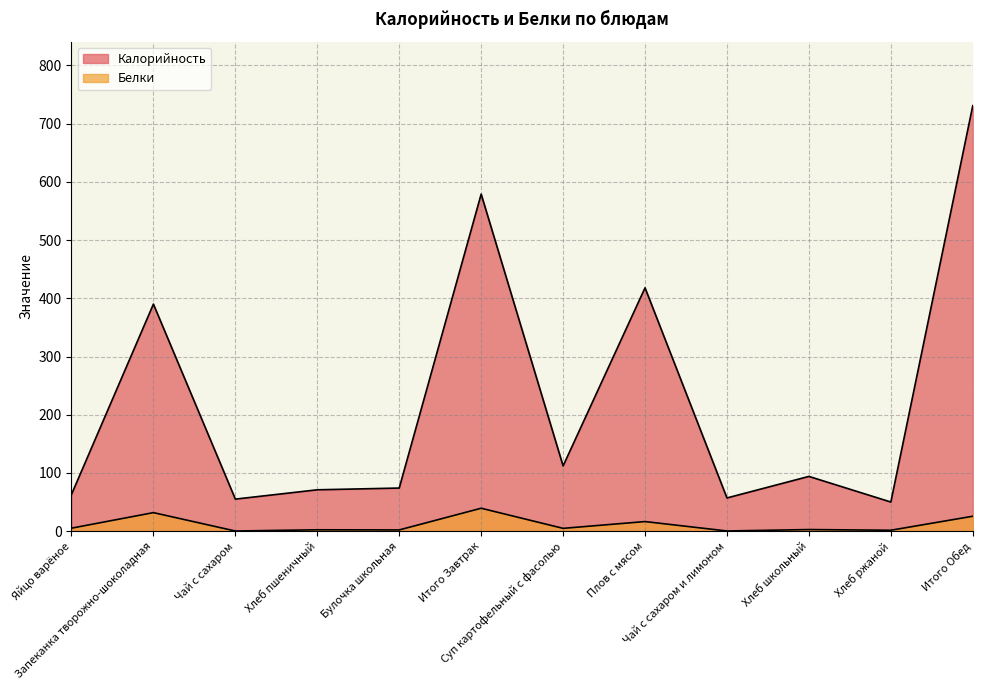

What are all the series names shown in the legend?

Калорийность, Белки